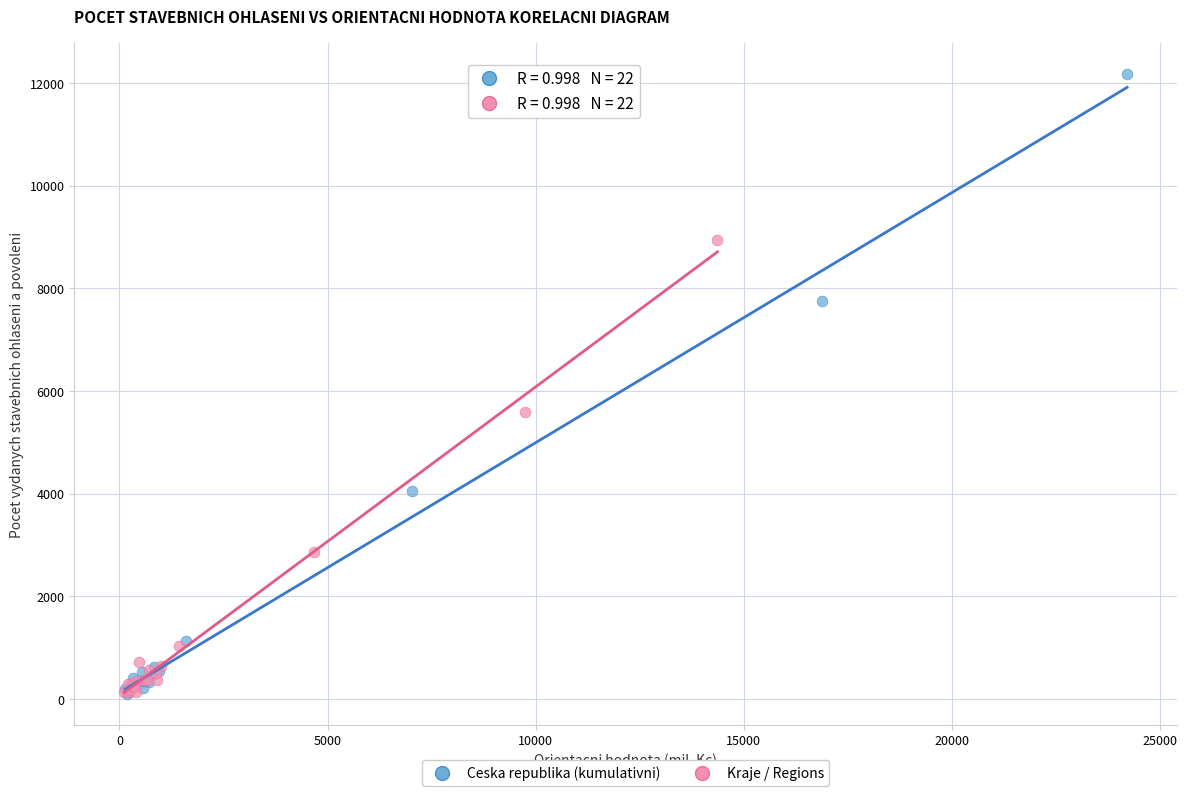

Which series reaches the maximum Y coordinate?

Ceska republika (kumulativni)